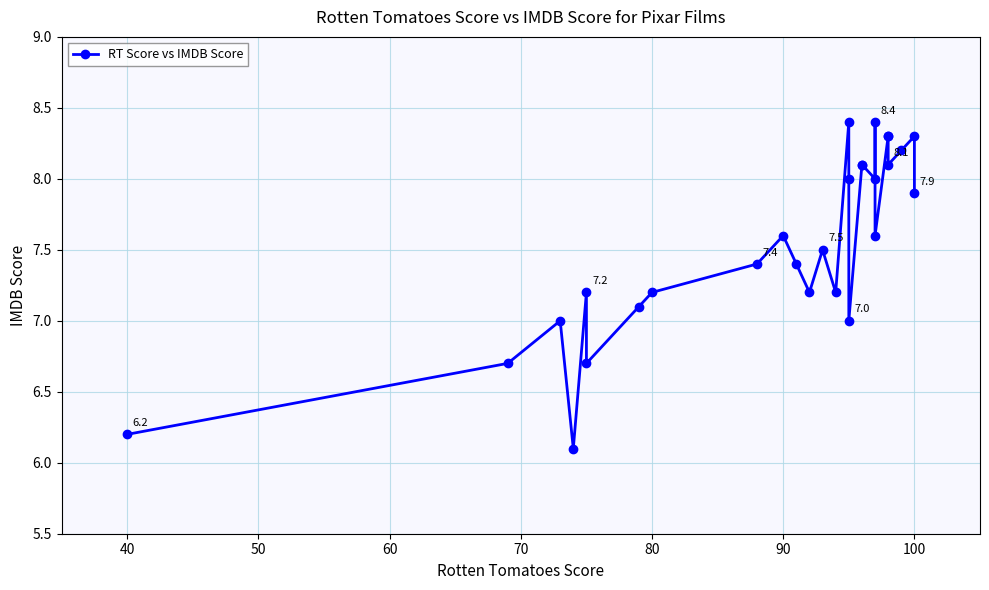

What value does the data have at 90?

7.6